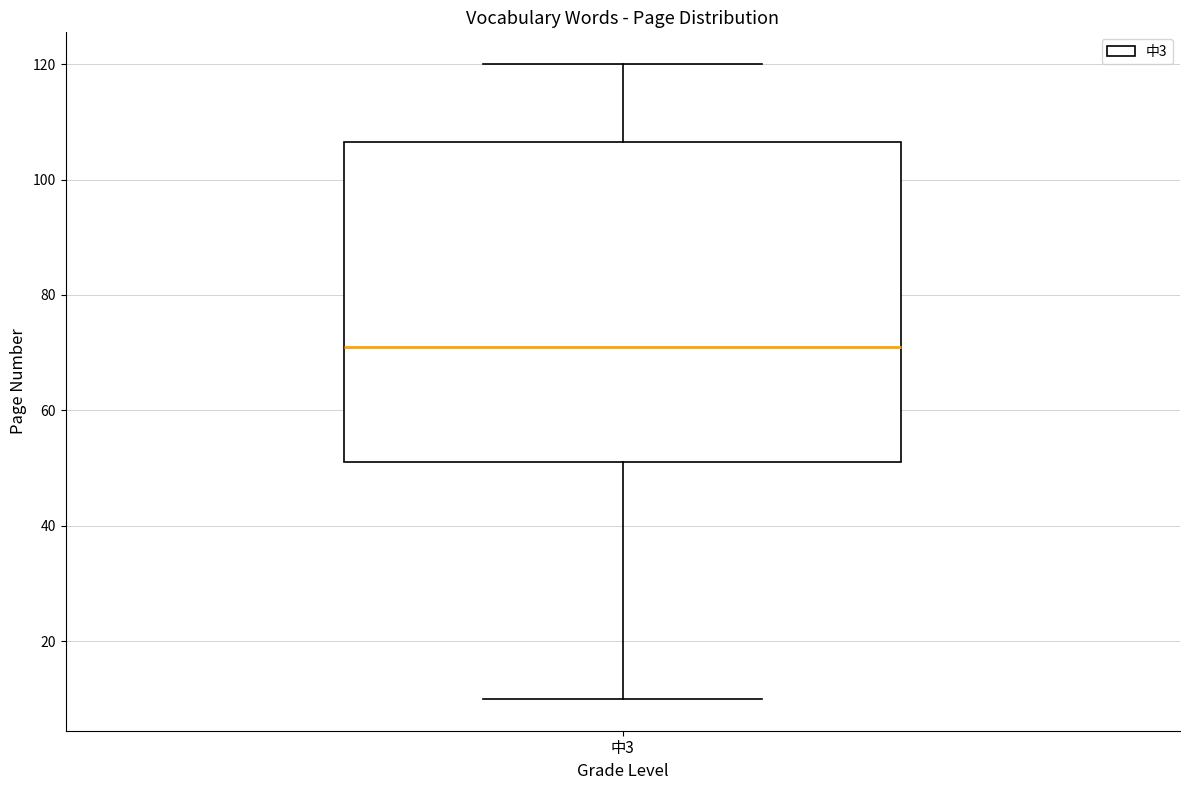

Where does the median line of the box for 中3 sit on the y-axis? The values are not printed on the chart, so give them approximately, as read against the axis.

72